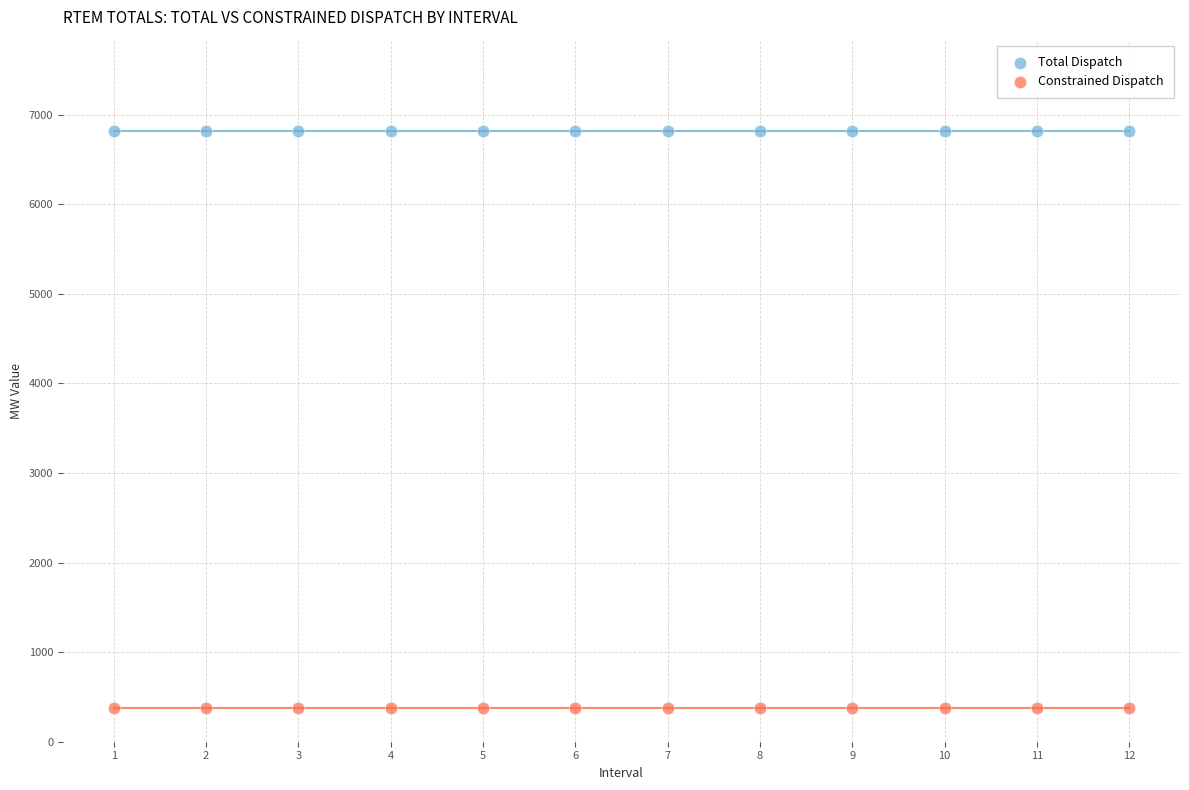

Which series reaches the minimum Y coordinate?

Constrained Dispatch